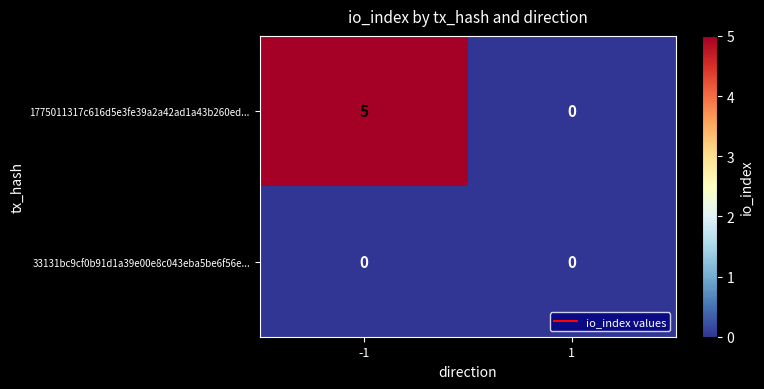

Which series has the widest spread of values?

1775011317c616d5e3fe39a2a42ad1a43b260ed...